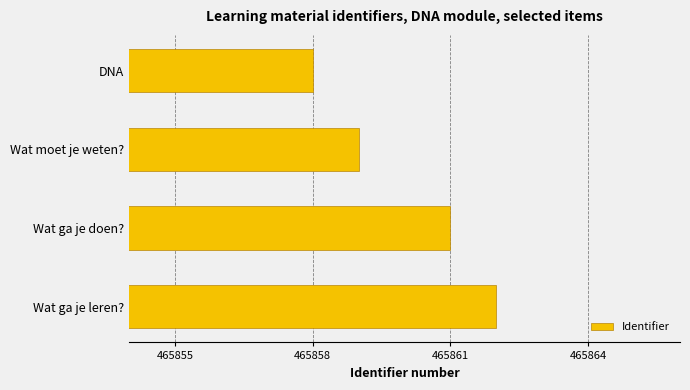

Approximately how many times larger is the value at DNA compared to Wat ga je doen??

1.0